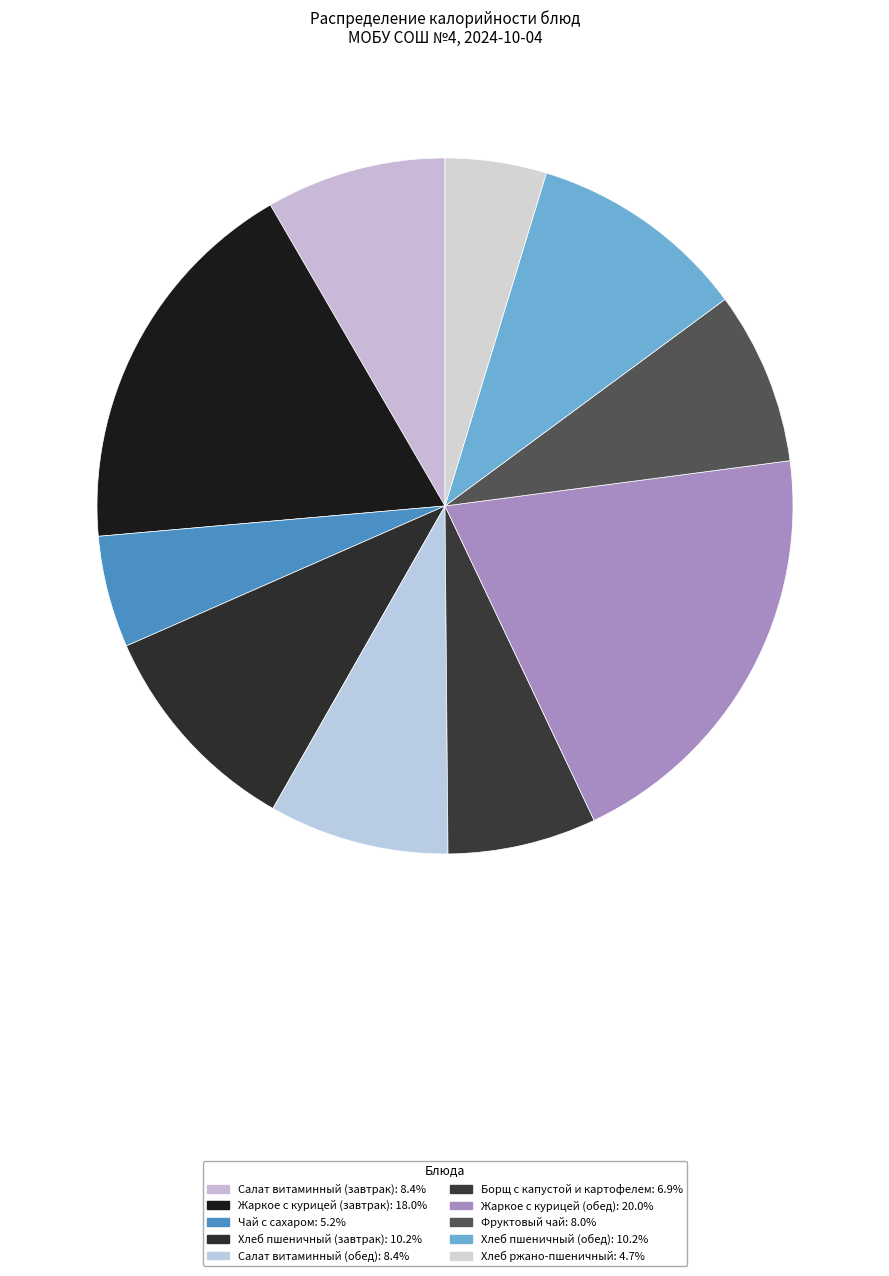

To the nearest percent, what percentage of the pie is Чай с сахаром?

5%